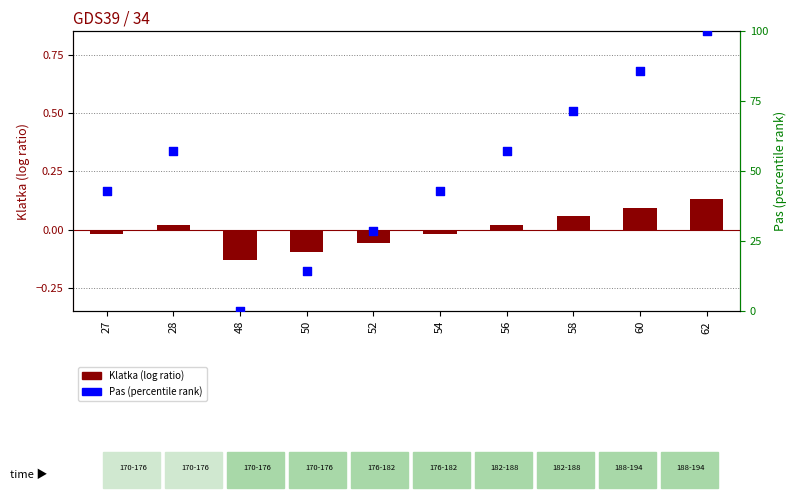

What are all the series names shown in the legend?

Klatka (log ratio), Pas (percentile rank)